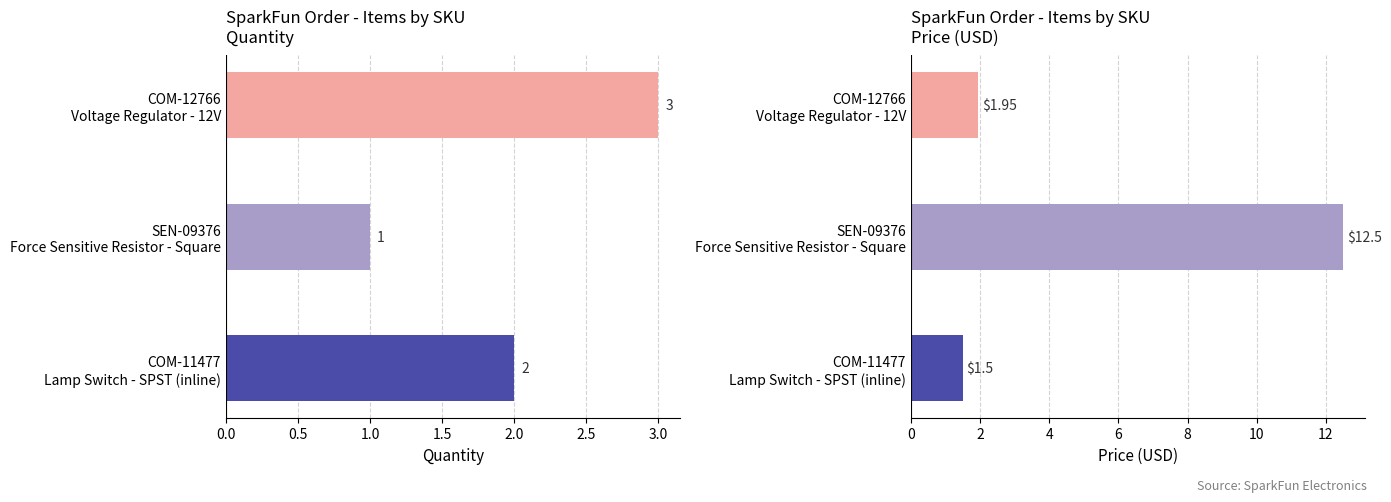

The value of Price (USD) at COM-12766 Voltage Regulator - 12V is 2.9. True or false?

False